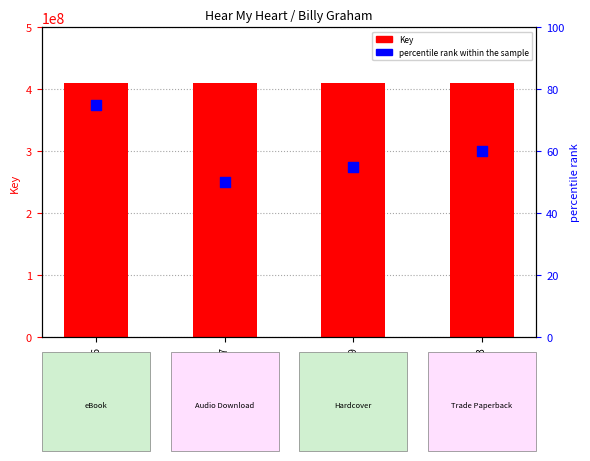

Is the value of percentile rank within the sample at 9781476734316 greater than the value of Key at 9781476734316?

No